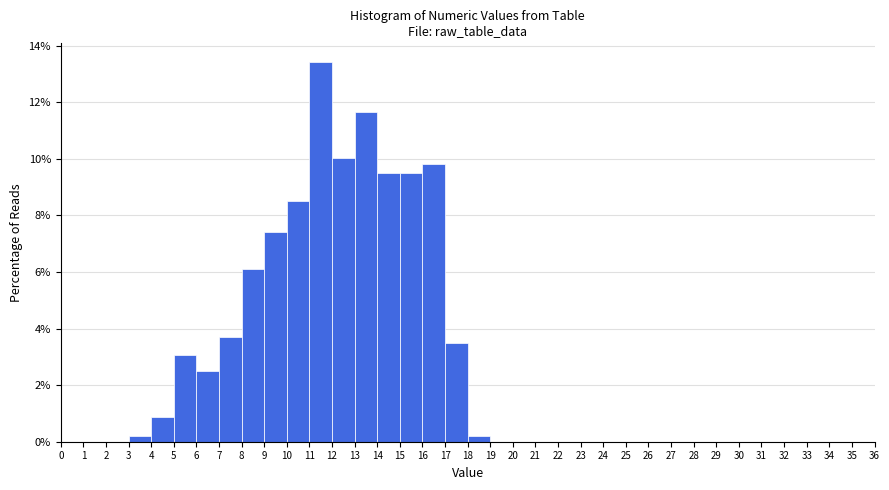

Reading left to right, transcribe this chart: for each bar, give the range it covers on the x-axis and its height. The values are not printed on the chart, so give them approximately, as read against the axis.

0 to 1: 0
1 to 2: 0
2 to 3: 0
3 to 4: 0.2
4 to 5: 0.8
5 to 6: 3.0
6 to 7: 2.6
7 to 8: 3.8
8 to 9: 6.2
9 to 10: 7.4
10 to 11: 8.6
11 to 12: 13.4
12 to 13: 10.0
13 to 14: 11.6
14 to 15: 9.4
15 to 16: 9.4
16 to 17: 9.8
17 to 18: 3.4
18 to 19: 0.2
19 to 20: 0
20 to 21: 0
21 to 22: 0
22 to 23: 0
23 to 24: 0
24 to 25: 0
25 to 26: 0
26 to 27: 0
27 to 28: 0
28 to 29: 0
29 to 30: 0
30 to 31: 0
31 to 32: 0
32 to 33: 0
33 to 34: 0
34 to 35: 0
35 to 36: 0